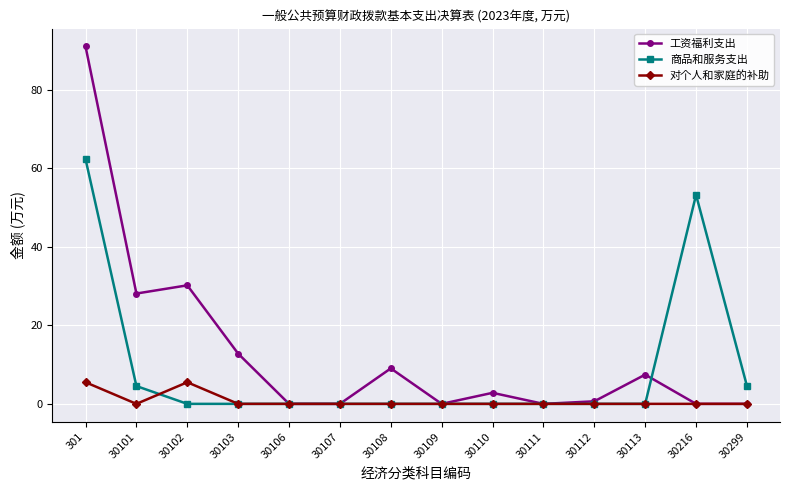

How many values in the 工资福利支出 series exceed 2?

7